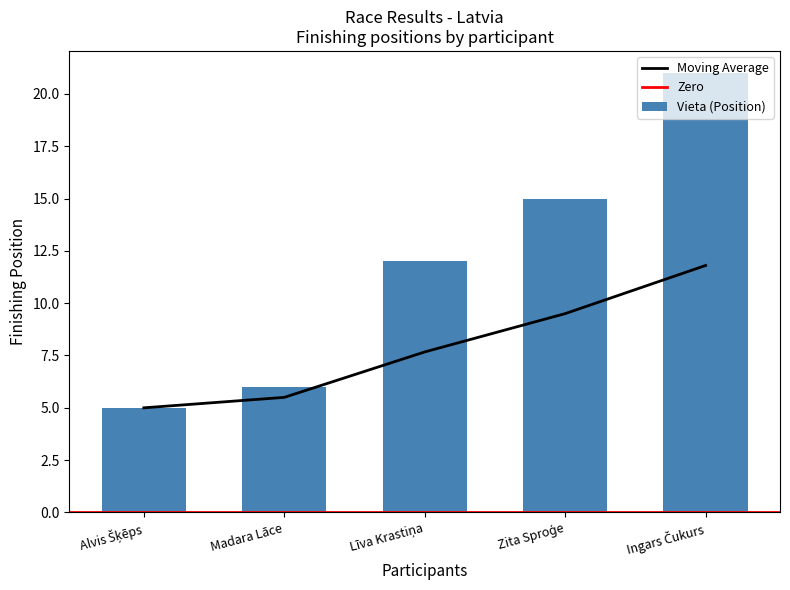

How many bars are there in total?

5